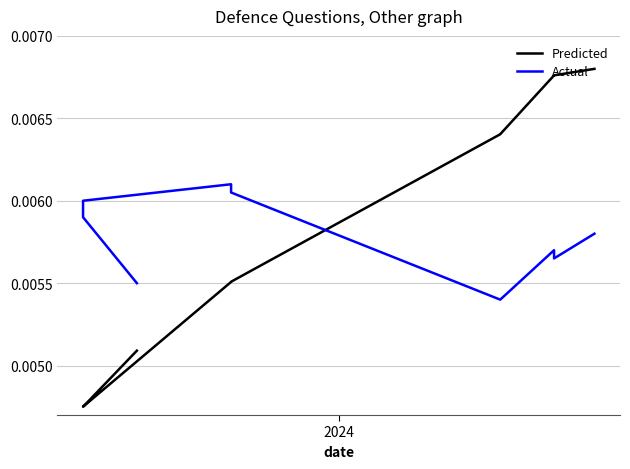

What are all the series names shown in the legend?

Predicted, Actual